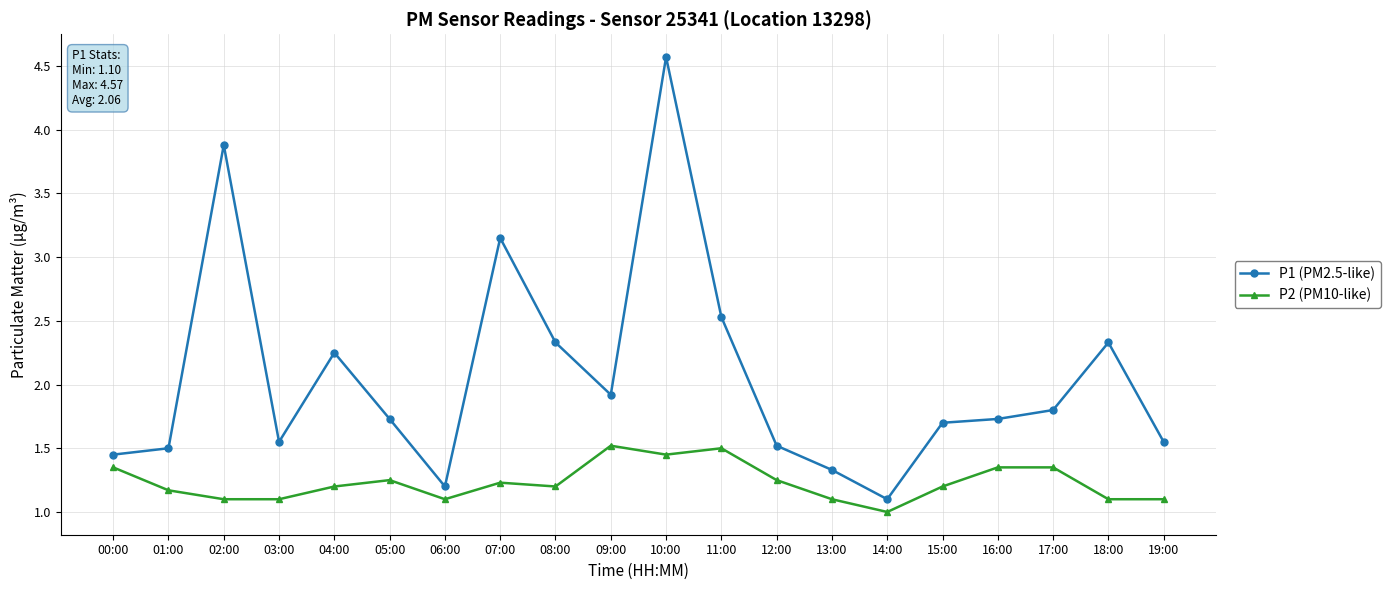

Count the number of categories in the chart.

20